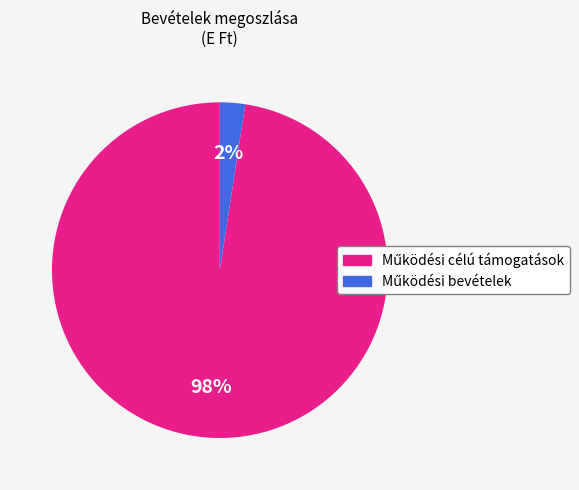

To the nearest percent, what is the average slice percentage?

50%